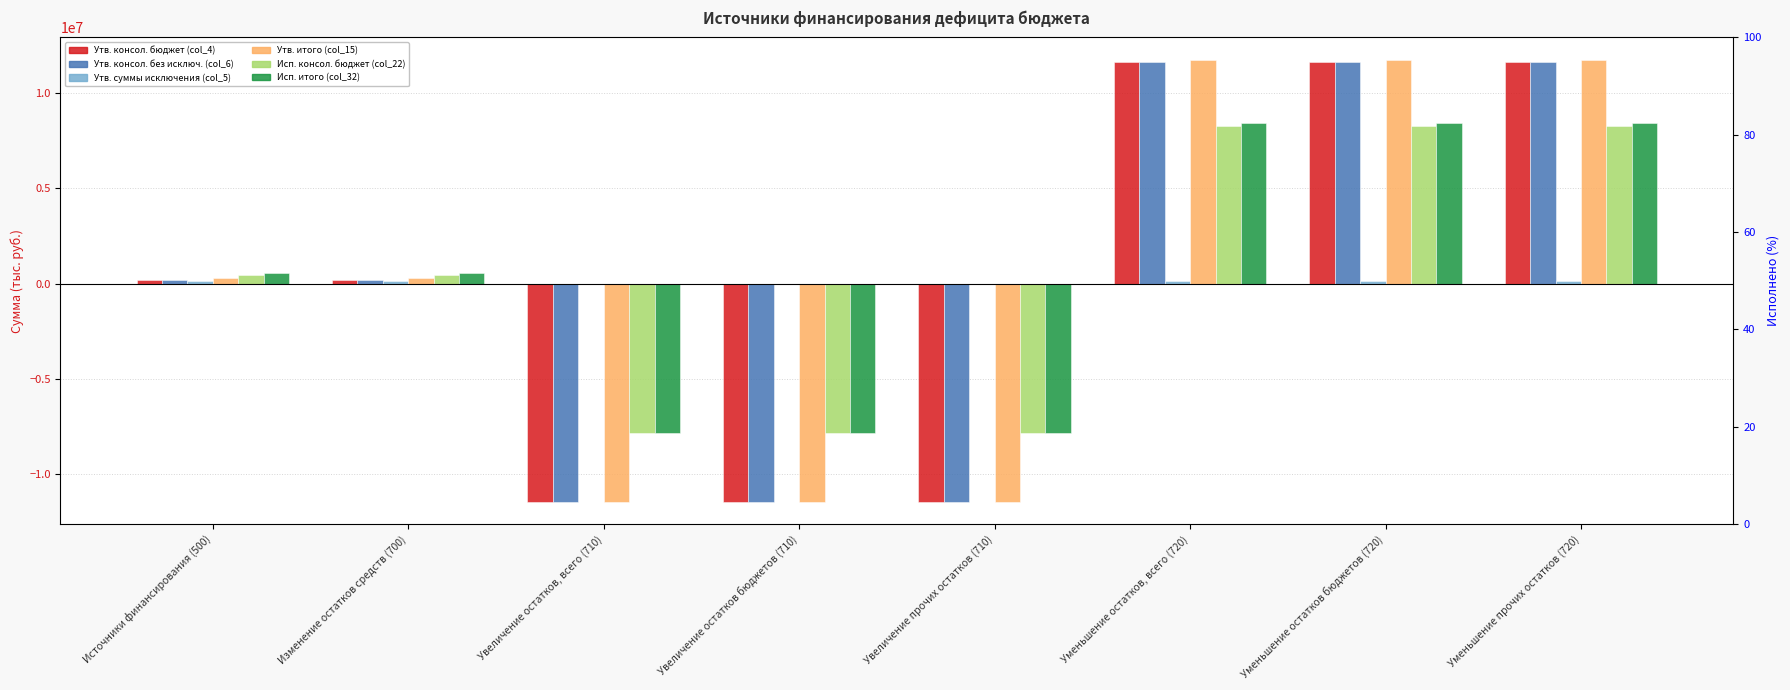

What is the difference between the Утв. итого (col_15) values at Увеличение остатков бюджетов (710) and Изменение остатков средств (700)?

11760725.0